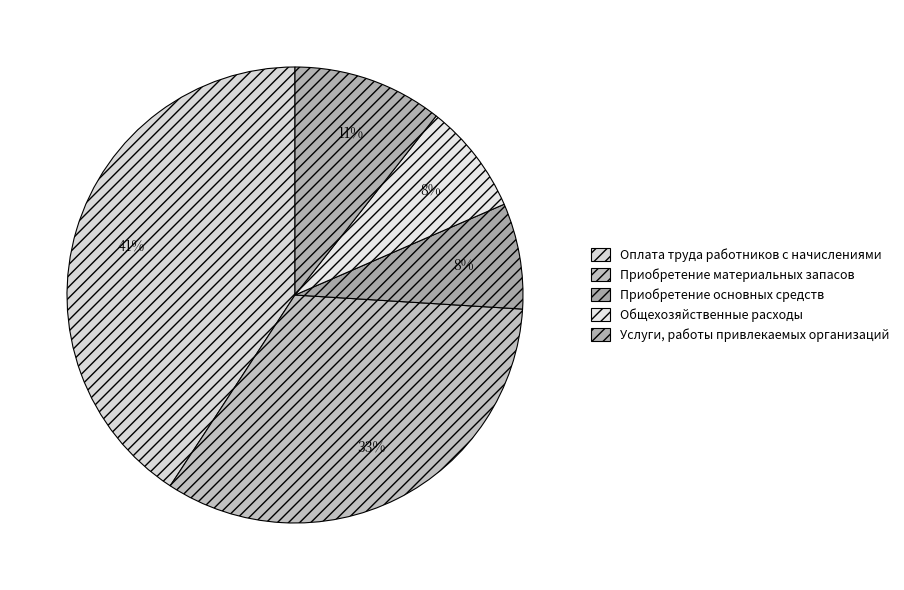

To the nearest percent, what percentage of the pie is Приобретение материальных запасов?

33%